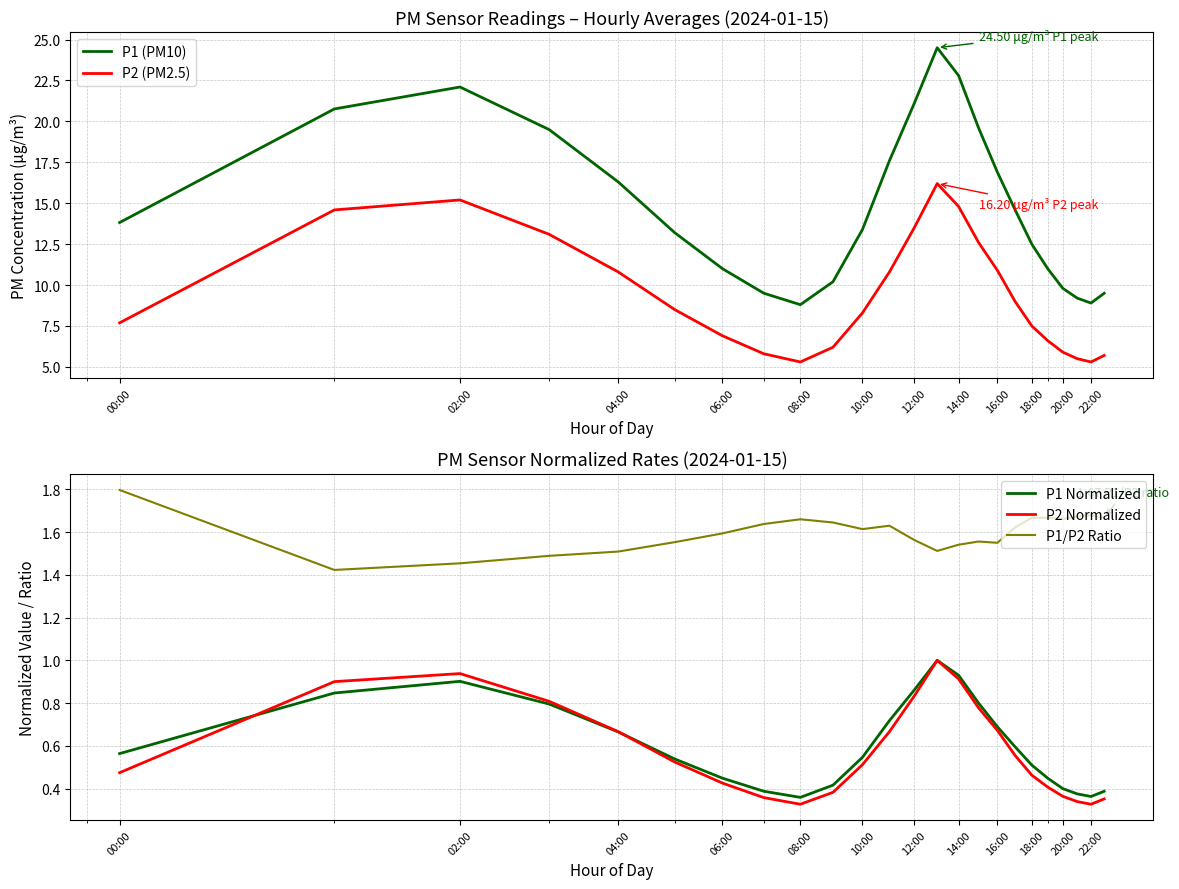

True or false: P1 Normalized and P2 Normalized cross at least once.

True